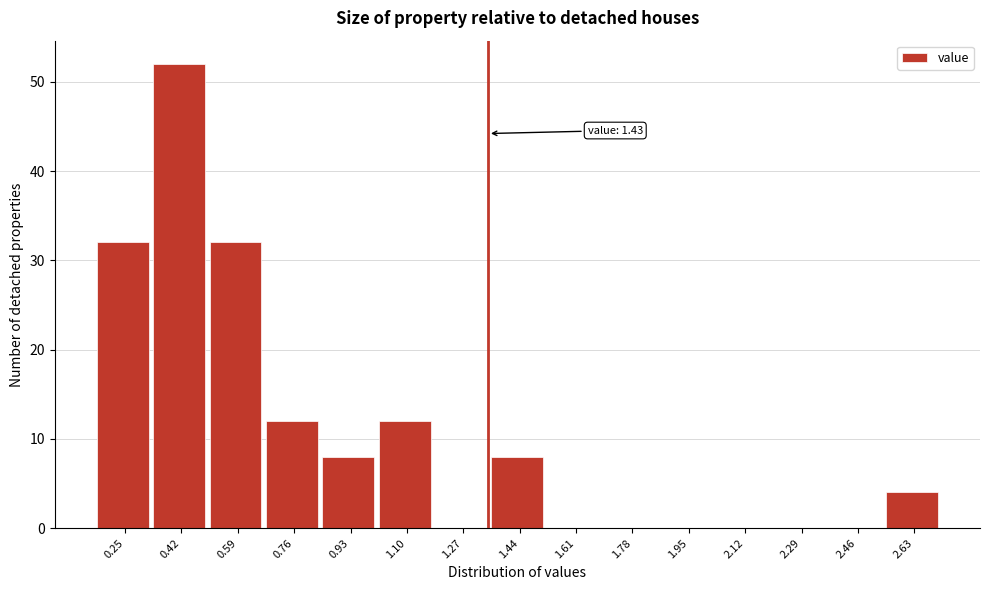

Reading left to right, transcribe all the data shown in this chart.

0.25=32	0.42=52	0.59=32	0.76=12	0.93=8	1.10=12	1.27=0	1.44=8	1.61=0	1.78=0	1.95=0	2.12=0	2.29=0	2.46=0	2.63=4